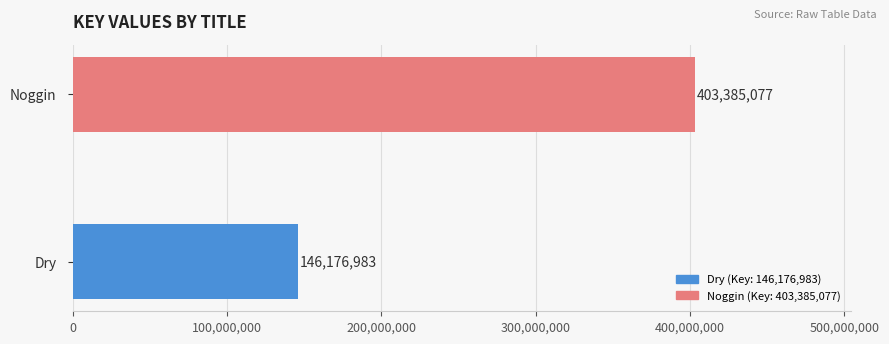

What is the average value?

274781030